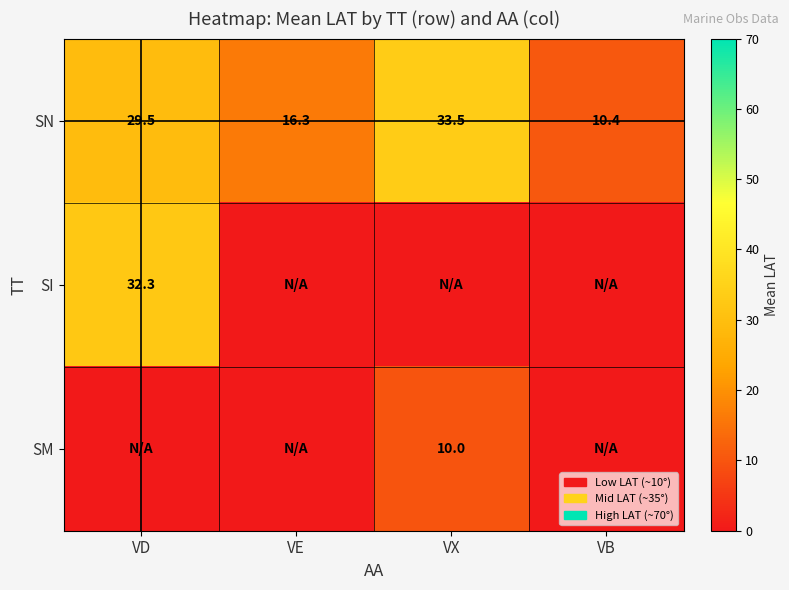

The value of SM at VX is 10.0. True or false?

True